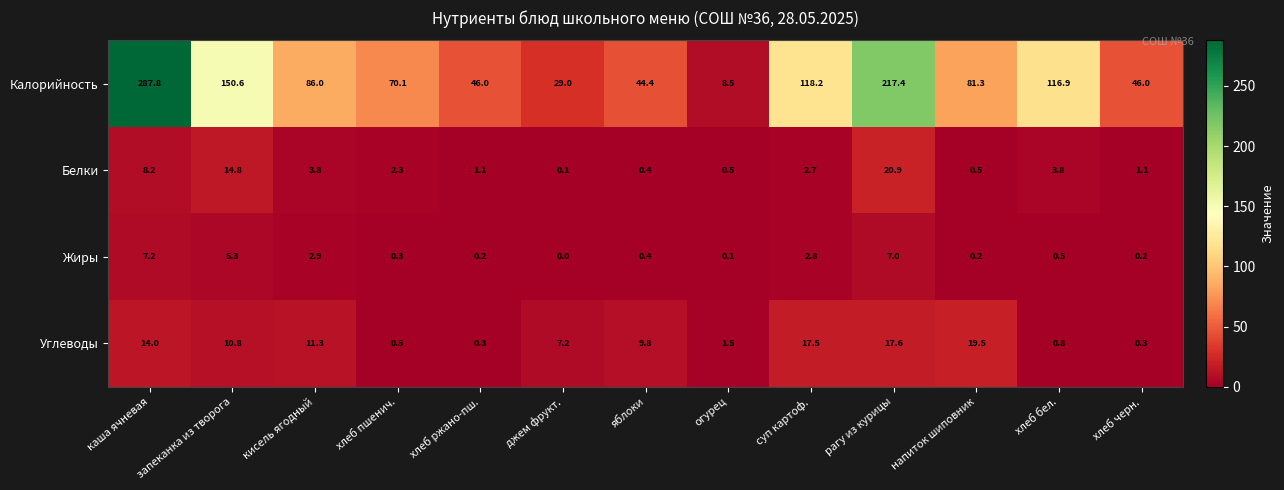

At which label is Белки closest to 10?

каша ячневая